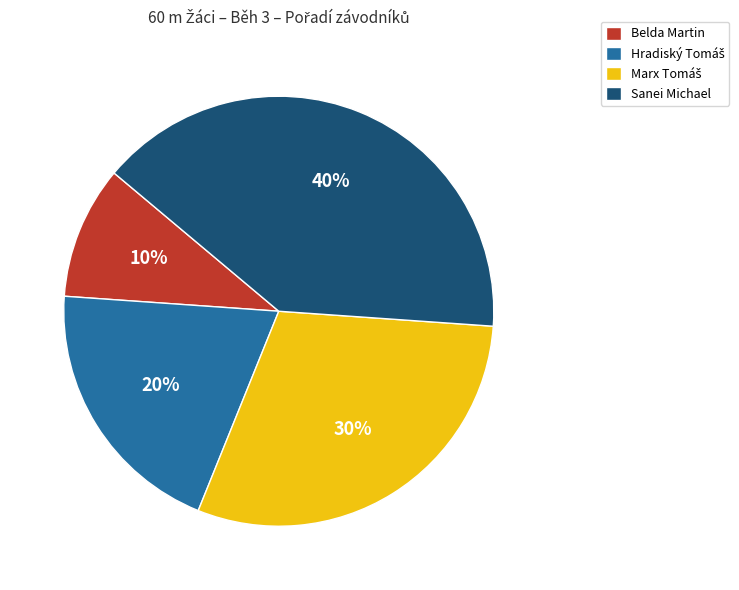

To the nearest percent, what portion does Belda Martin represent?

10%